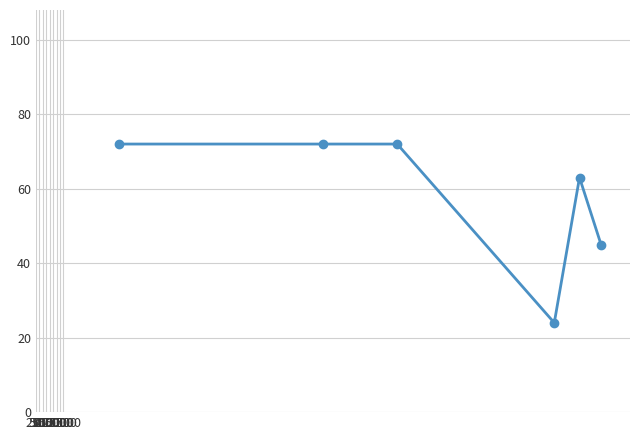

What is the greatest value displayed?

72